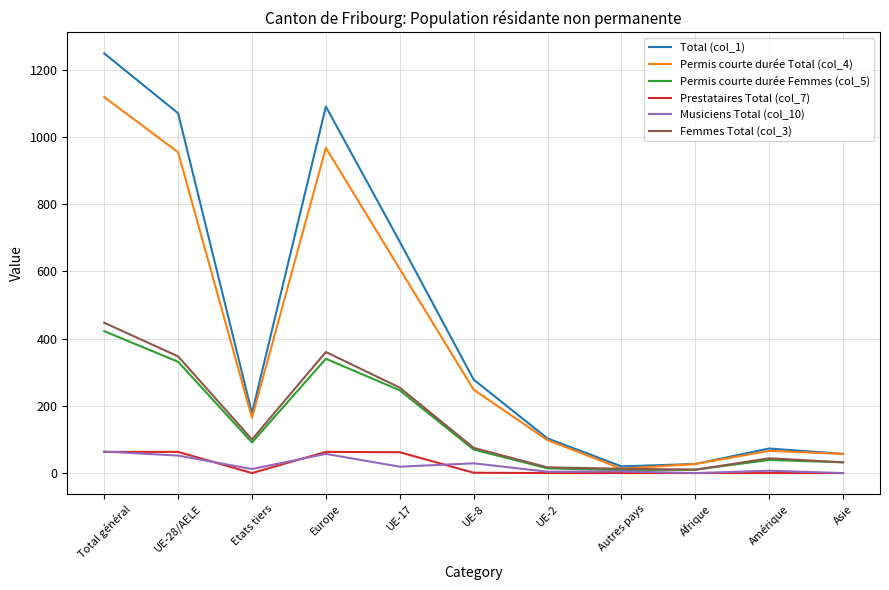

True or false: Permis courte durée Femmes (col_5) and Total (col_1) cross at least once.

False